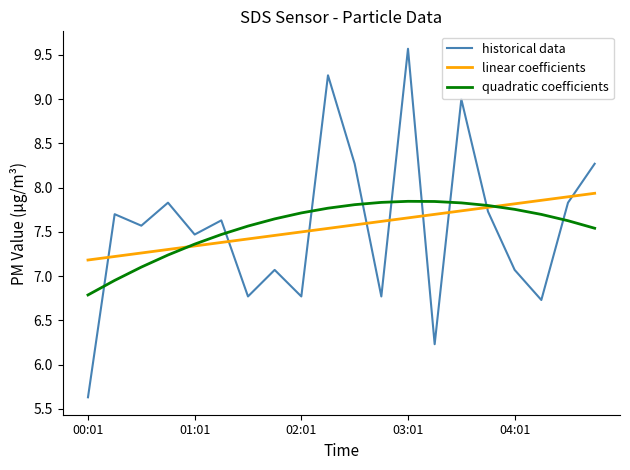

What is the lowest value of the quadratic coefficients series?

6.8